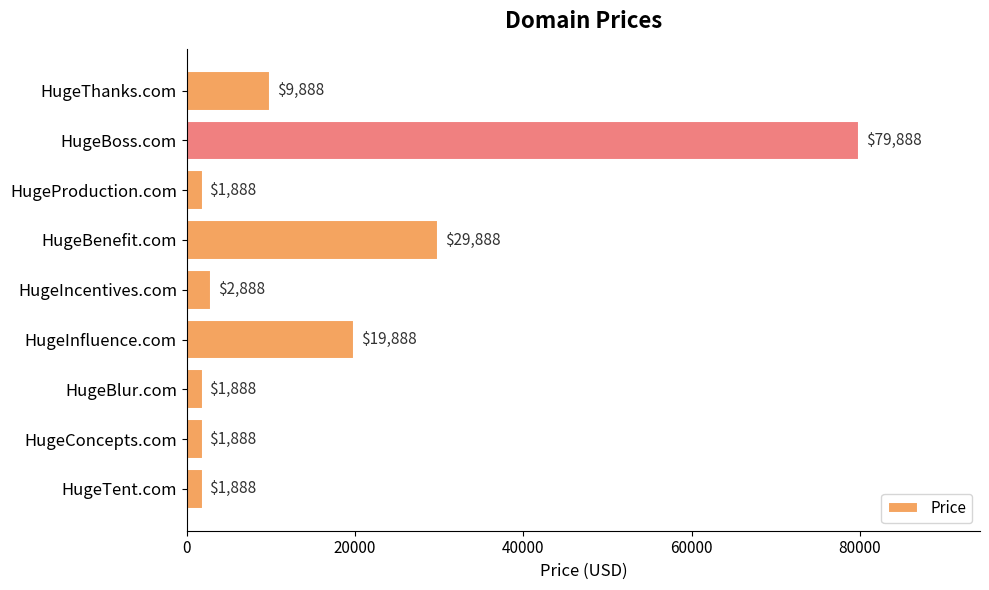

What is the greatest value displayed?

79888